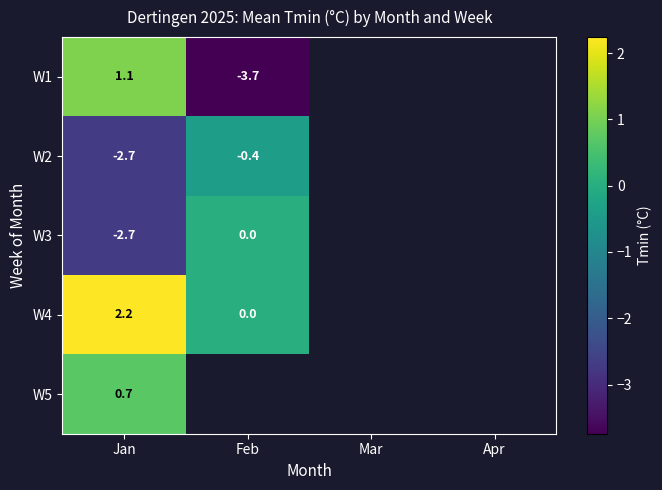

At how many categories does at least one series exceed -2?

2